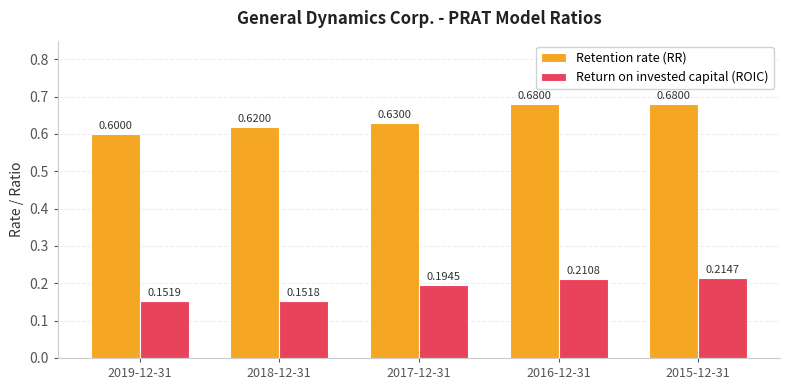

What is the total value across all series at 2015-12-31?

0.9